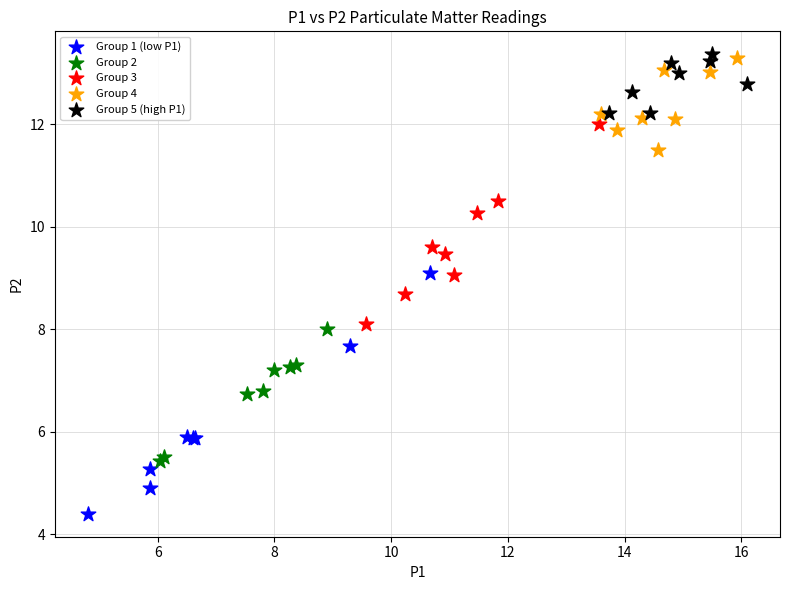

Which series has the widest spread of Y values?

Group 1 (low P1)